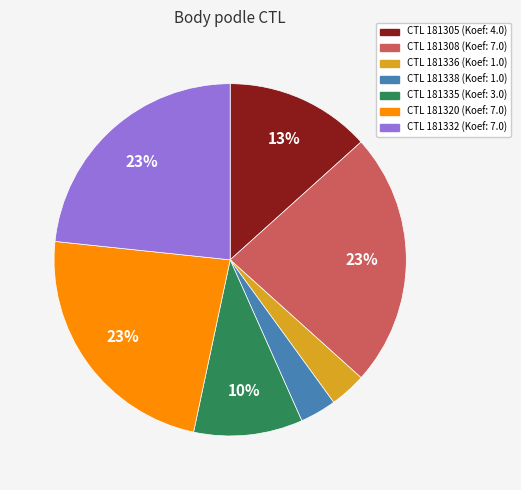

Is there a majority slice in this chart?

No